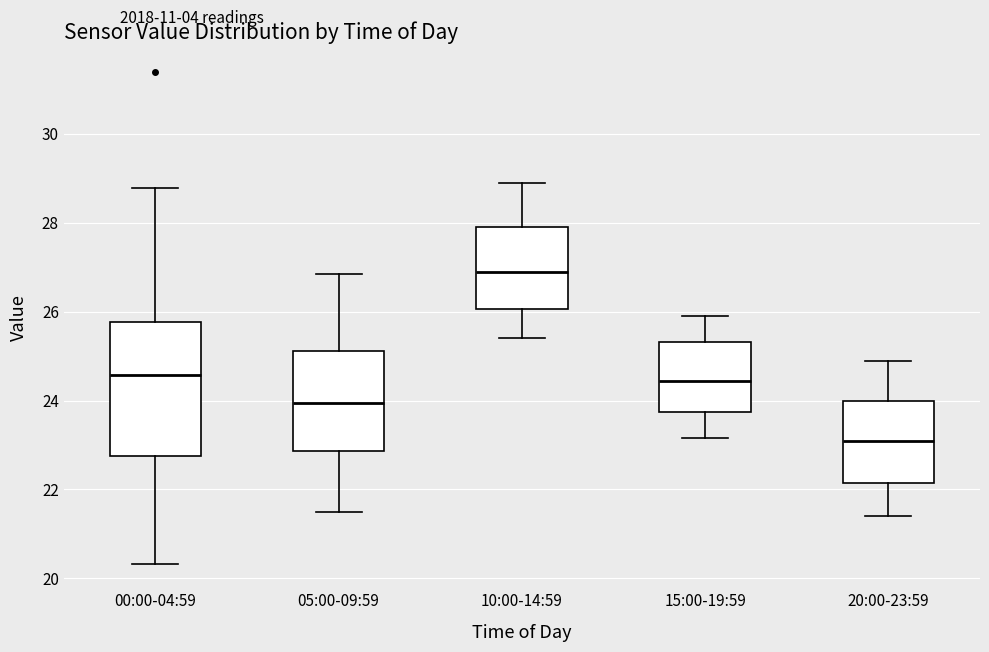

Reading left to right, transcribe this box plot: for each box, give where its median line is, the range the box spans, and where its two whiskers end, as read against the y-axis. The values are not printed on the chart, so give them approximately, as read against the axis.

00:00-04:59: median 24.6, box 22.8 to 25.8, whiskers 20.4 to 28.8
05:00-09:59: median 24.0, box 22.8 to 25.2, whiskers 21.6 to 26.8
10:00-14:59: median 27.0, box 26.0 to 28.0, whiskers 25.4 to 29.0
15:00-19:59: median 24.4, box 23.8 to 25.4, whiskers 23.2 to 26.0
20:00-23:59: median 23.2, box 22.2 to 24.0, whiskers 21.4 to 25.0